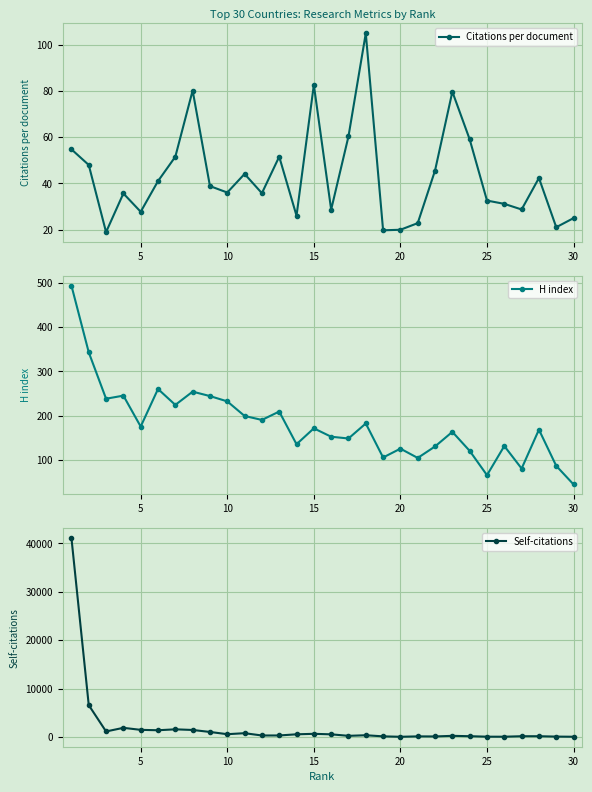

How many lines are shown in the chart?

3